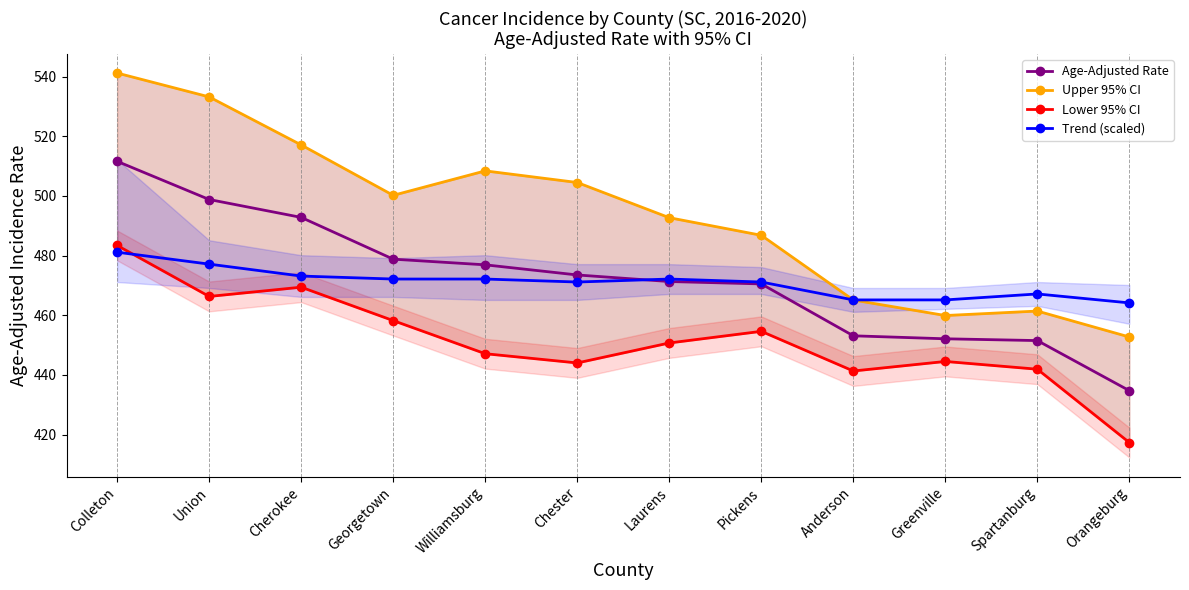

At which label does Upper 95% CI reach its minimum?

Orangeburg